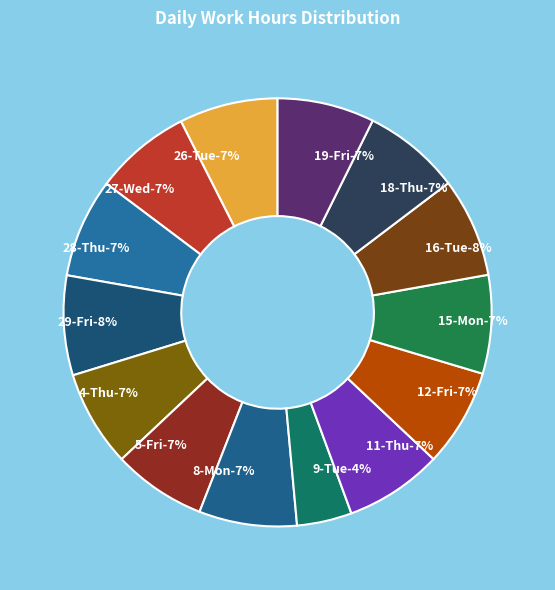

Count the number of slices in the pie.

14